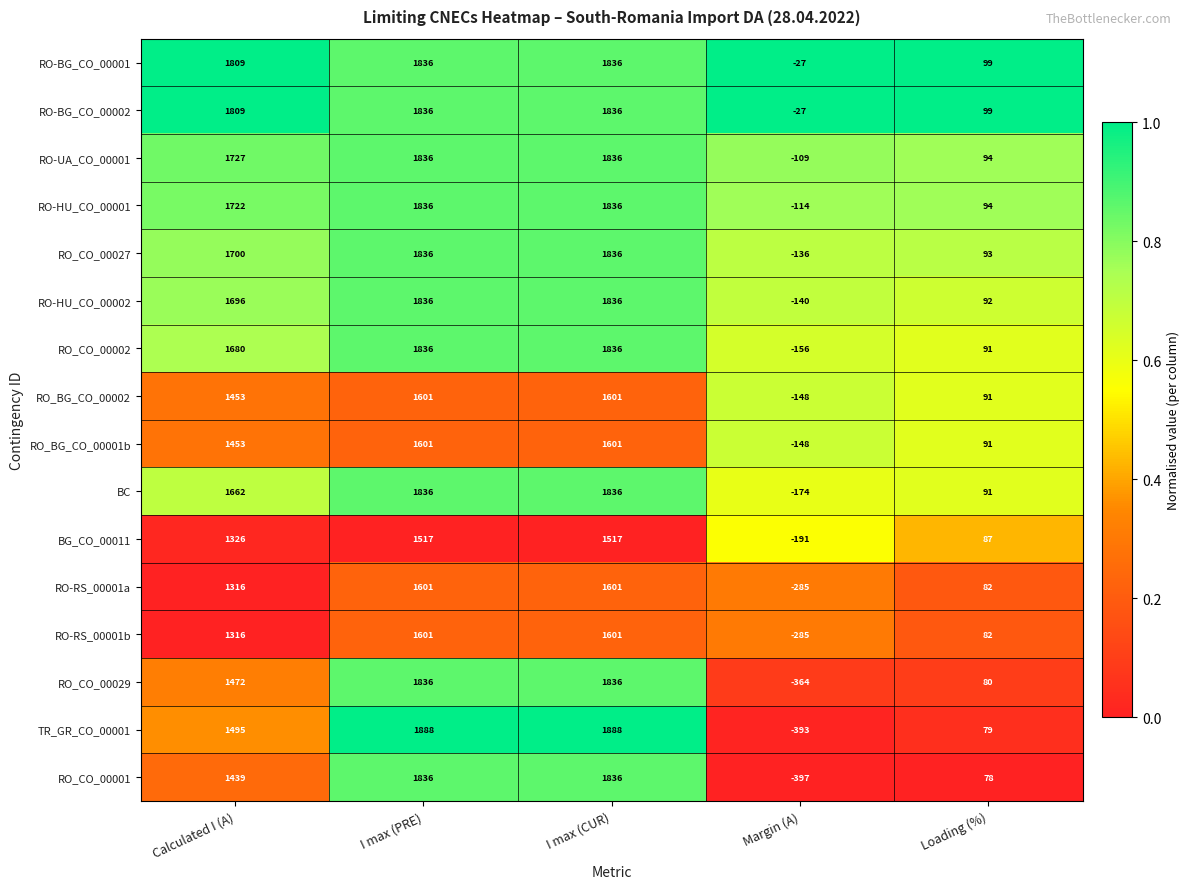

Which series has the widest spread of values?

TR_GR_CO_00001